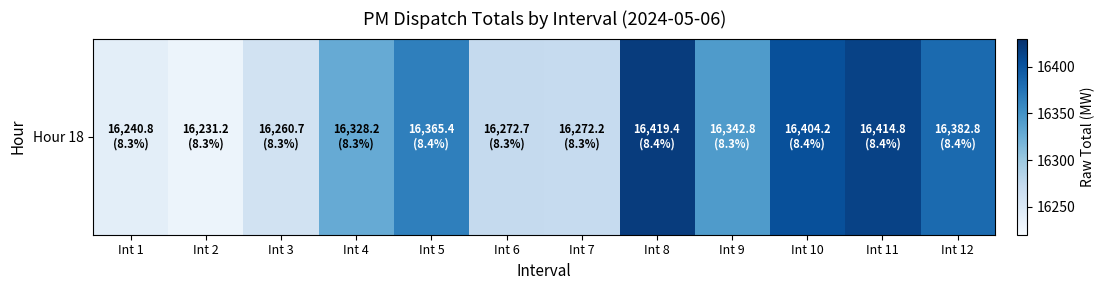

Approximately how many times larger is the value at Int 12 compared to Int 7?

1.0